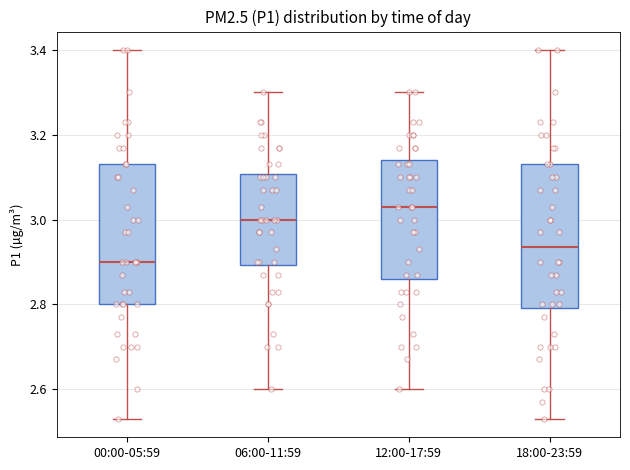

Which box's median line is the highest?

12:00-17:59